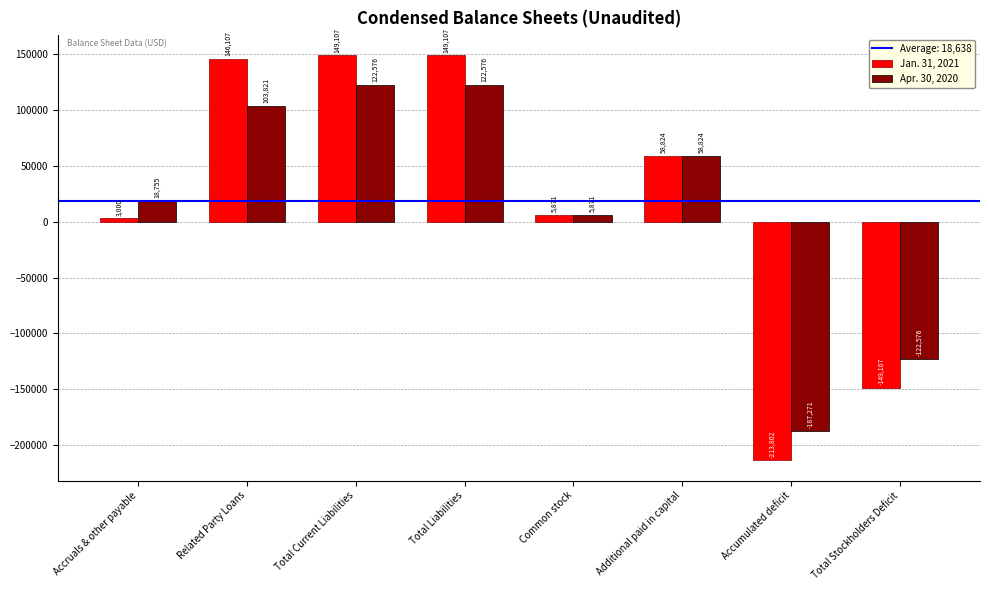

Which series has the largest range (max minus min)?

Jan. 31, 2021